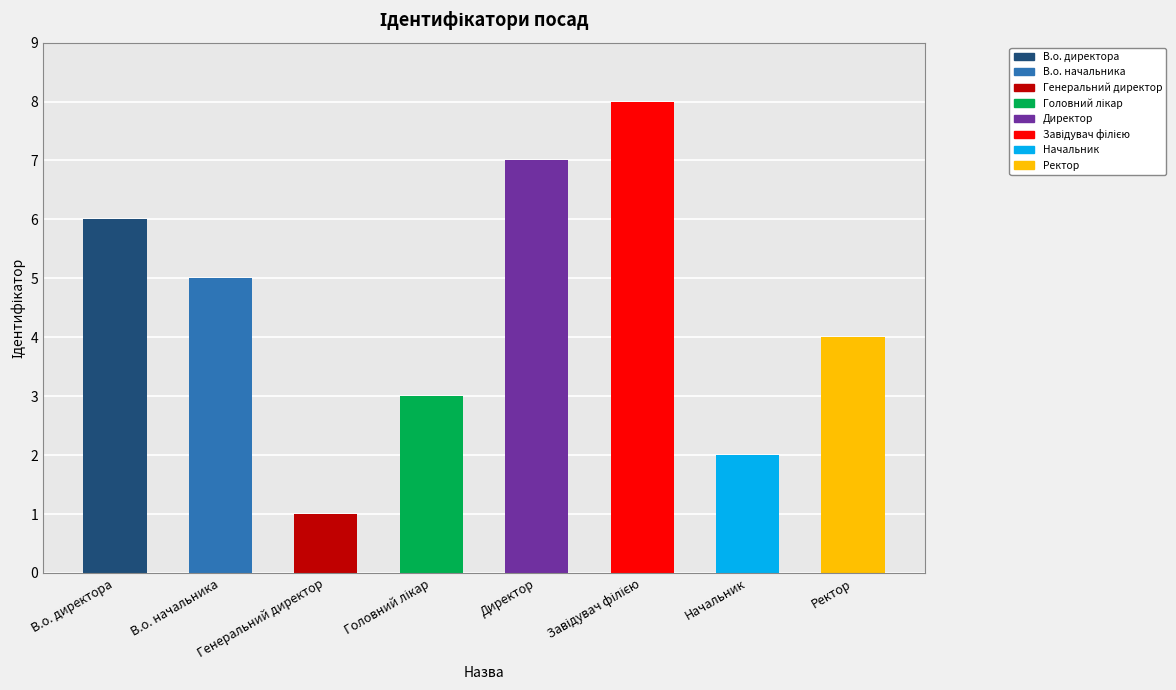

Which label corresponds to the smallest value in the chart?

Генеральний директор